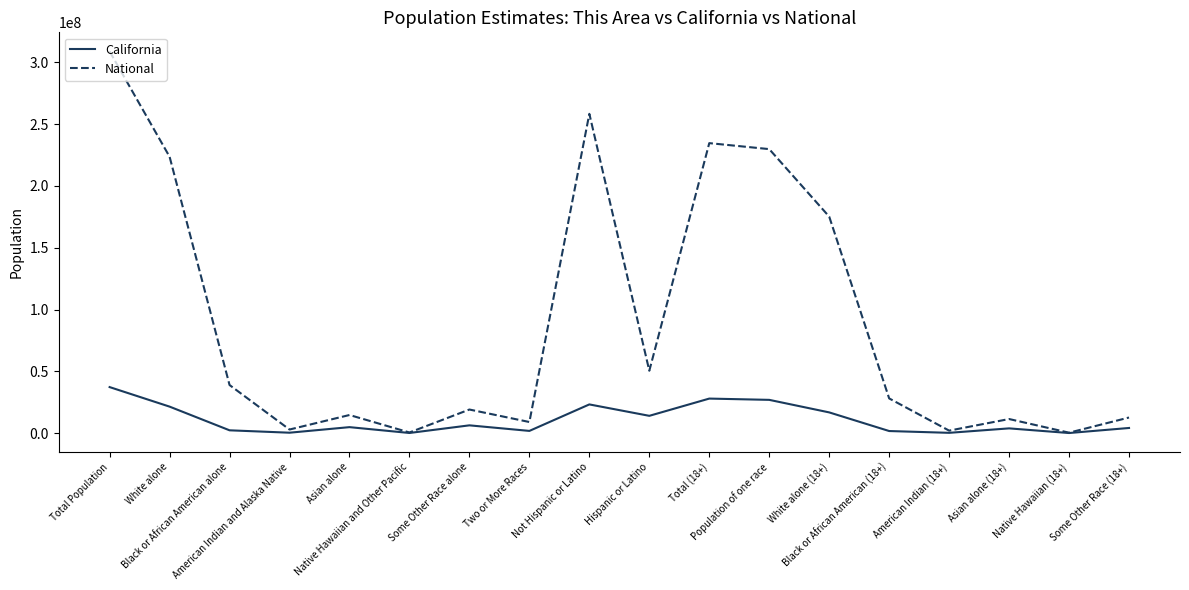

What is the maximum value for California?

37253956